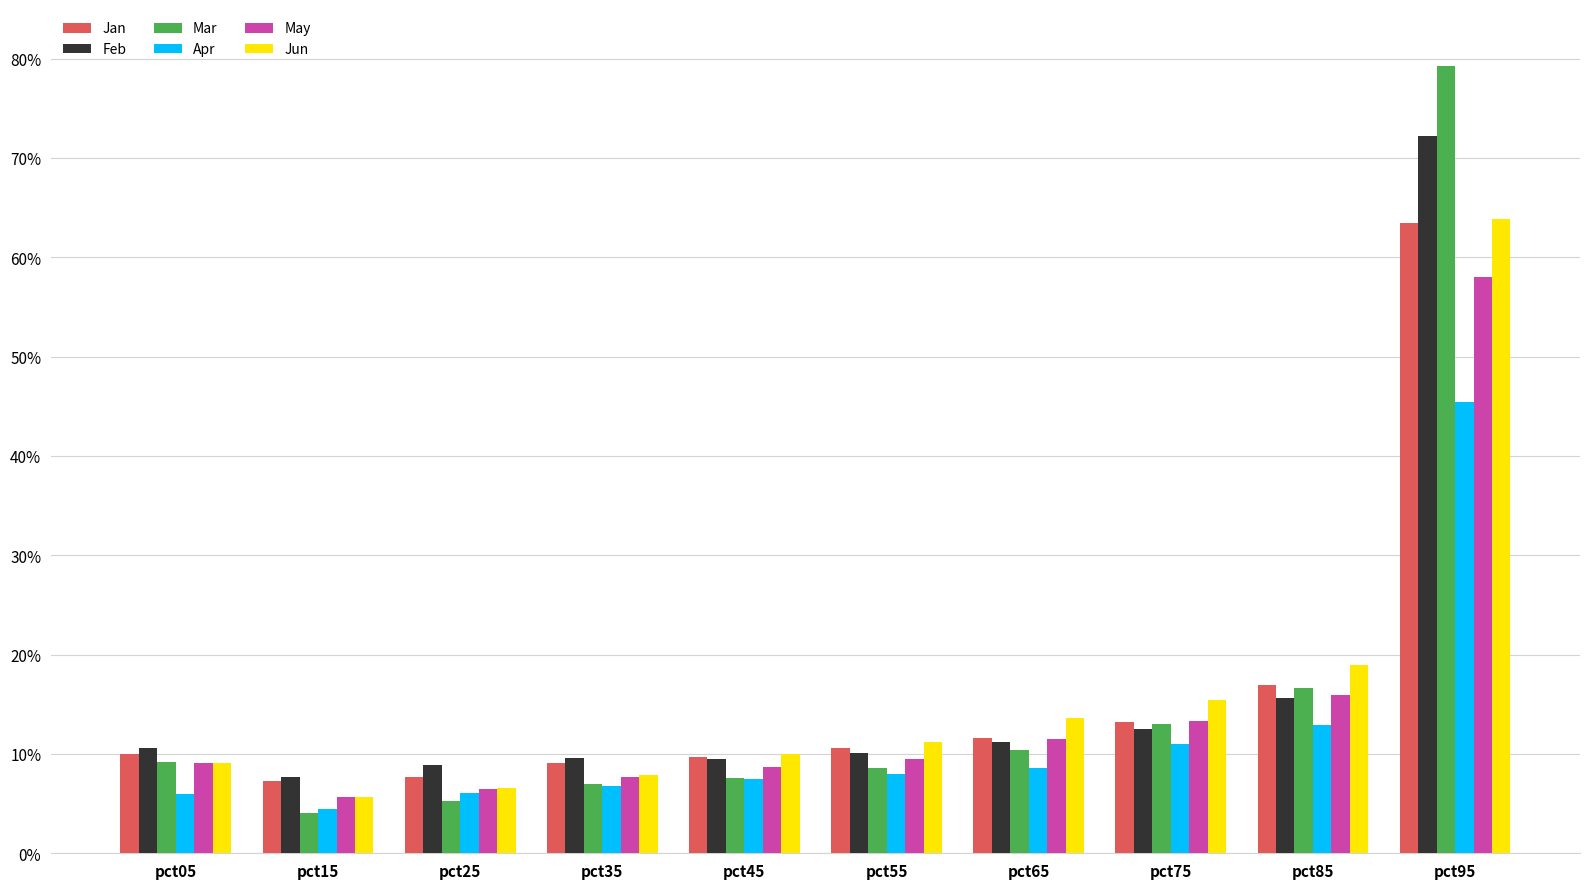

What are all the series names shown in the legend?

Jan, Feb, Mar, Apr, May, Jun